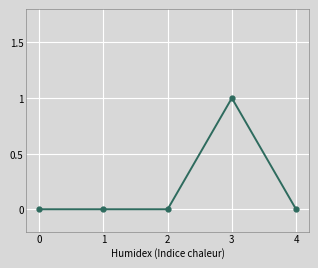

True or false: there are more than 2 points higher than both neighbors.

False